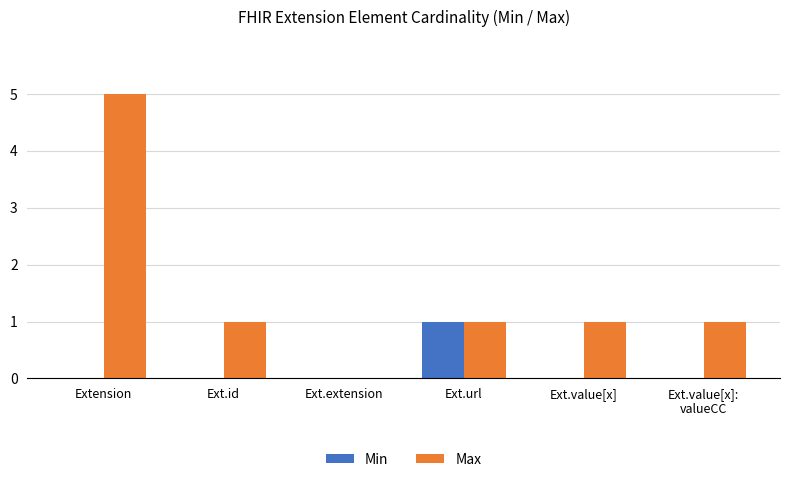

Does the chart contain stacked bars?

No